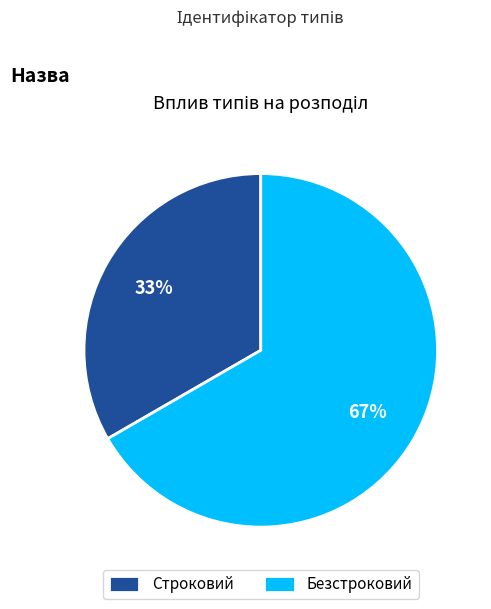

To the nearest percent, what is the average slice percentage?

50%